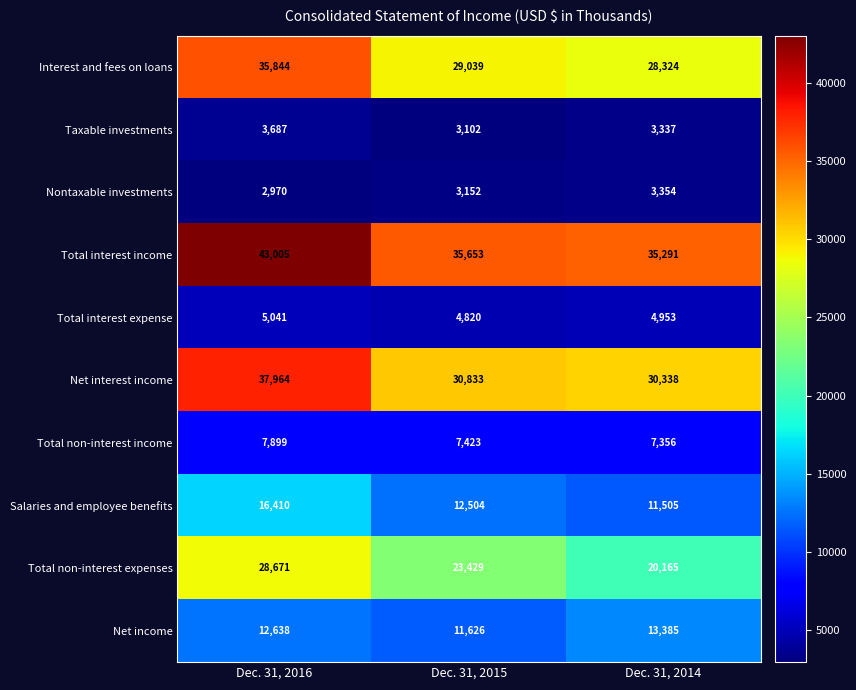

What is the minimum value for Taxable investments?

3102